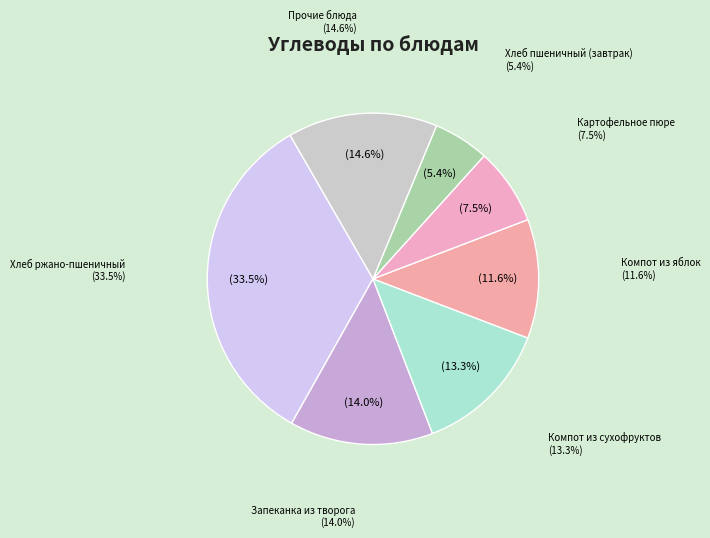

Which slice is the largest?

Хлеб ржано-пшеничный